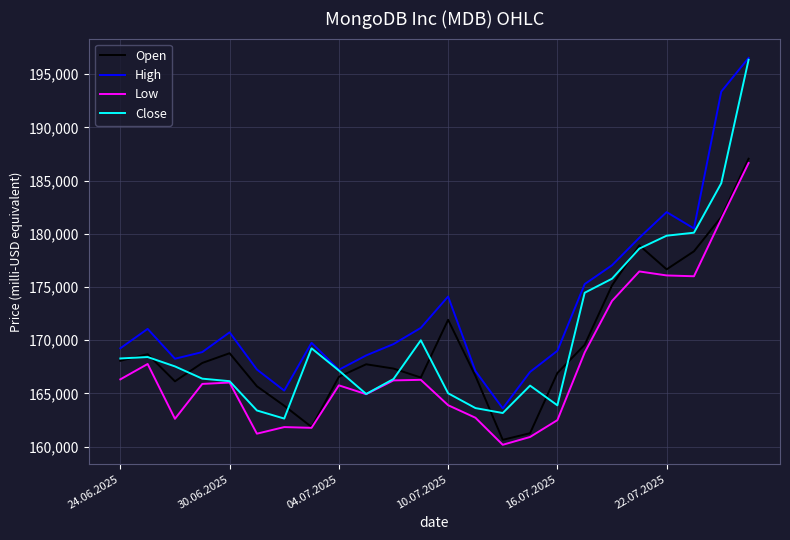

Does the chart display data point markers on the line(s)?

No